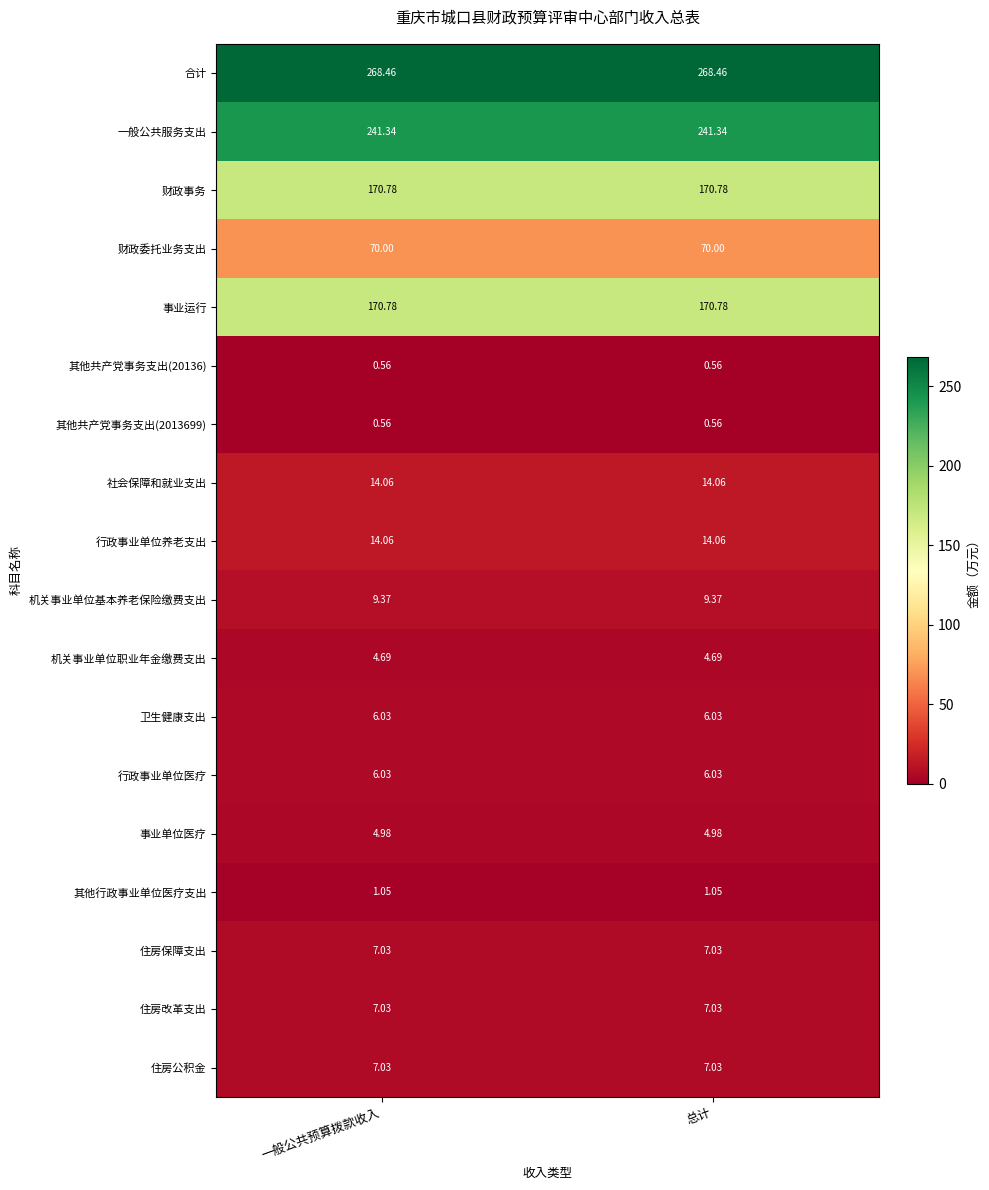

At how many categories does at least one series exceed 263?

2